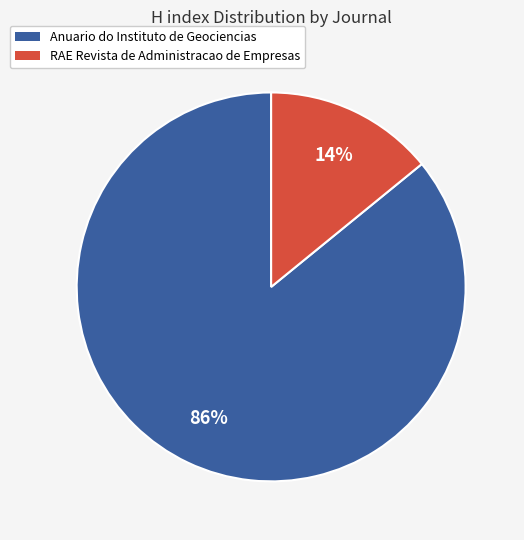

How many slices are in this pie chart?

2